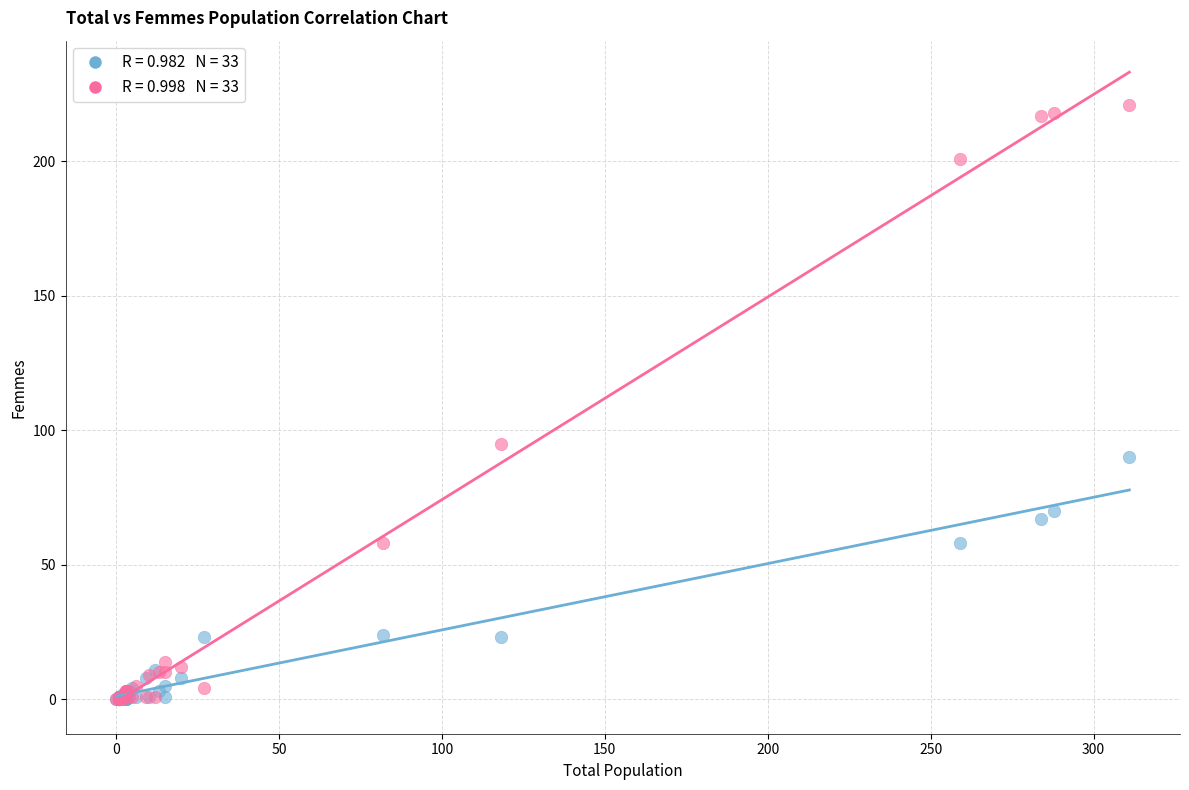

Across all series, what Y value is closest to 110?

95